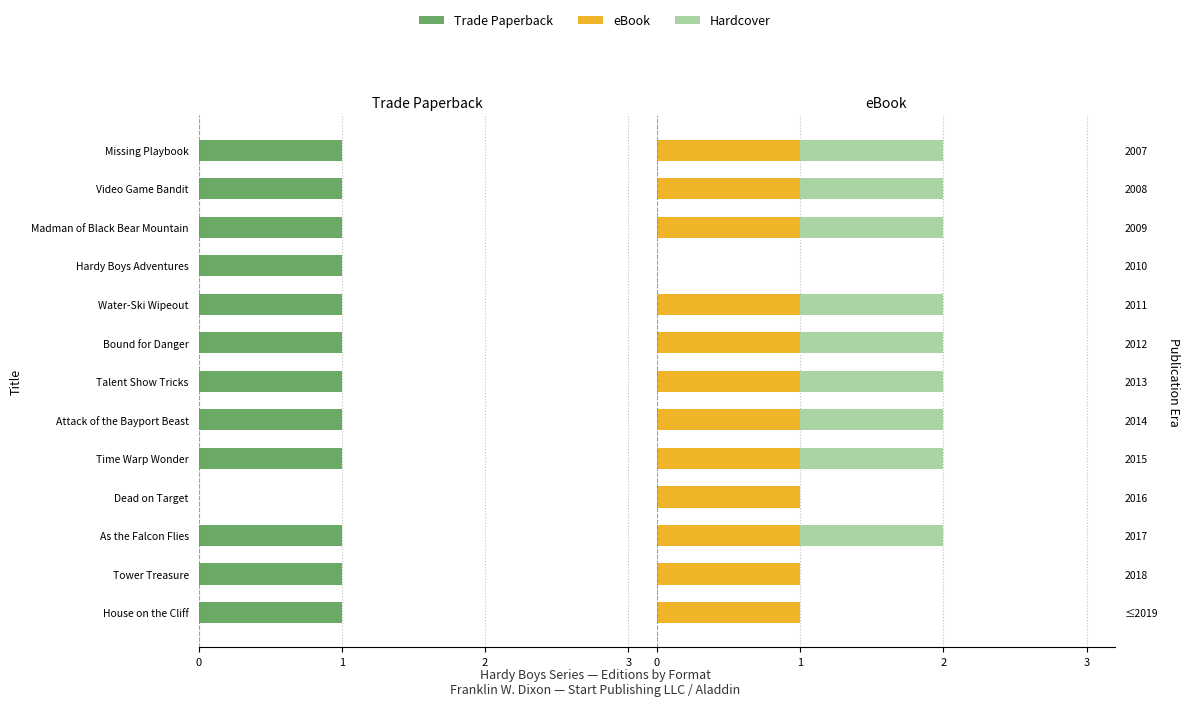

At how many categories does at least one series exceed 0?

12